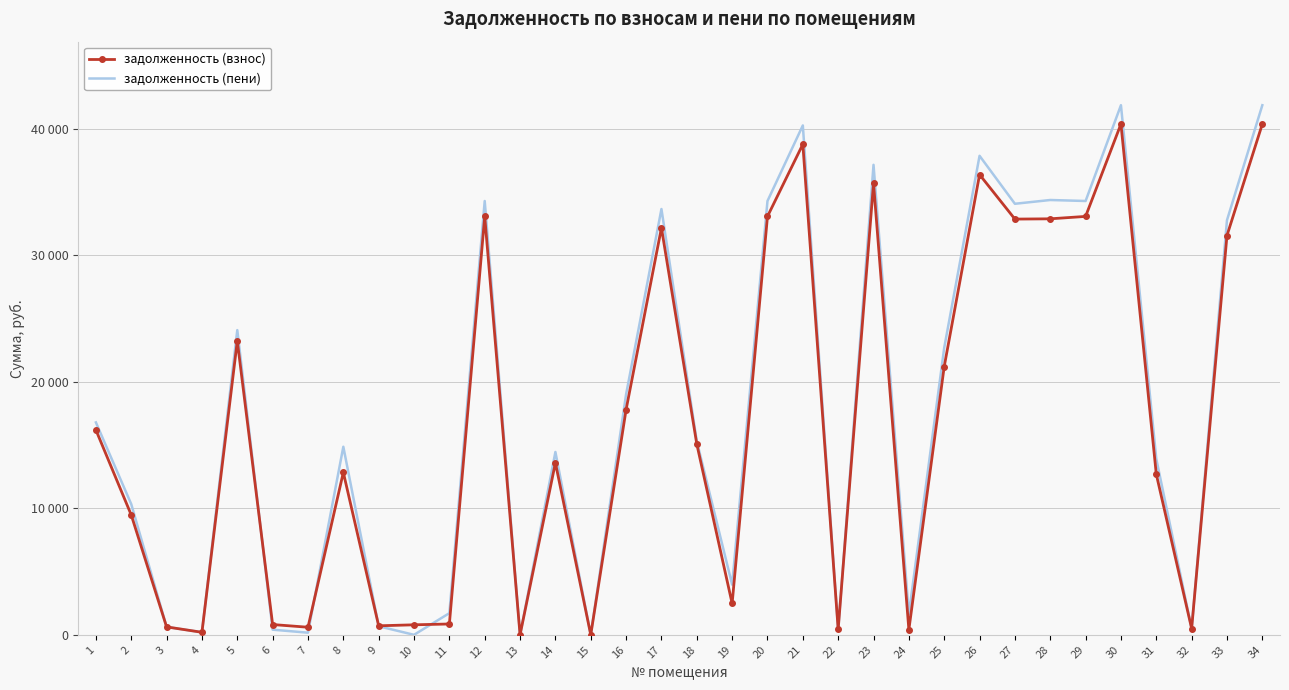

What are all the series names shown in the legend?

задолженность (взнос), задолженность (пени)